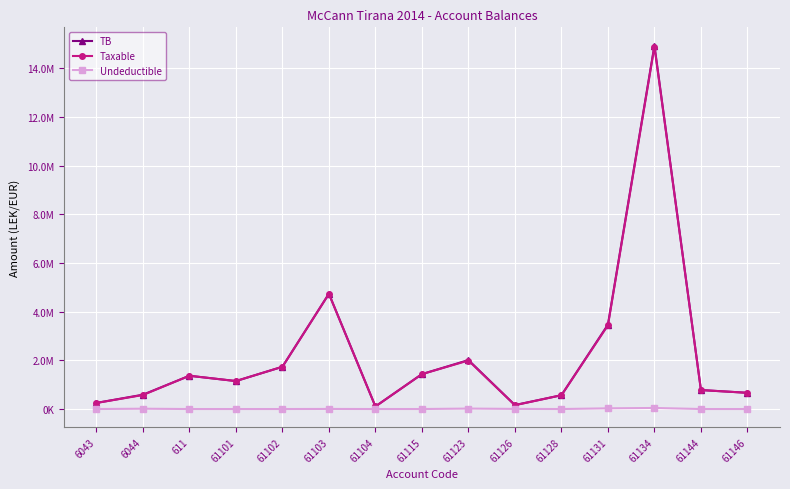

What is the value of the Taxable point at the 11th from the left?

567460.5